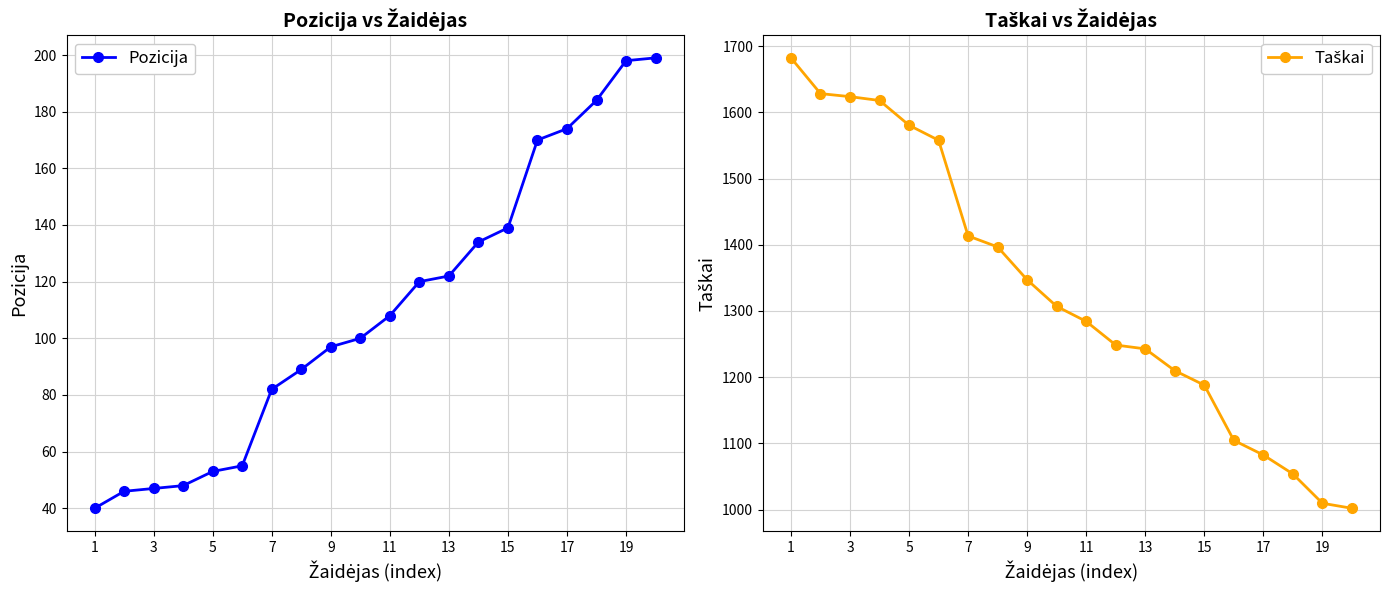

What is the sum of all Taškai values?

26579.6